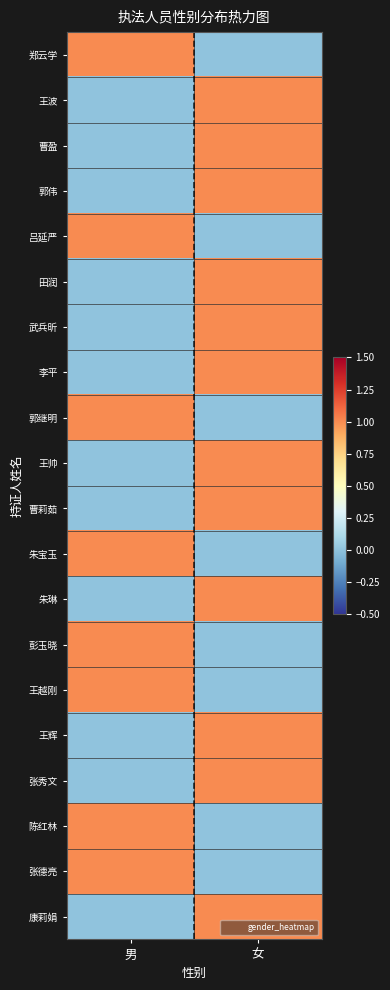

Reading left to right, what are all the values shown in this chart?

郑云学: 男=1	女=0
王波: 男=0	女=1
曹盈: 男=0	女=1
郭伟: 男=0	女=1
吕延严: 男=1	女=0
田润: 男=0	女=1
武兵昕: 男=0	女=1
李平: 男=0	女=1
郭继明: 男=1	女=0
王帅: 男=0	女=1
曹莉茹: 男=0	女=1
朱宝玉: 男=1	女=0
朱琳: 男=0	女=1
彭玉晓: 男=1	女=0
王越刚: 男=1	女=0
王辉: 男=0	女=1
张秀文: 男=0	女=1
陈红林: 男=1	女=0
张德亮: 男=1	女=0
康莉娟: 男=0	女=1